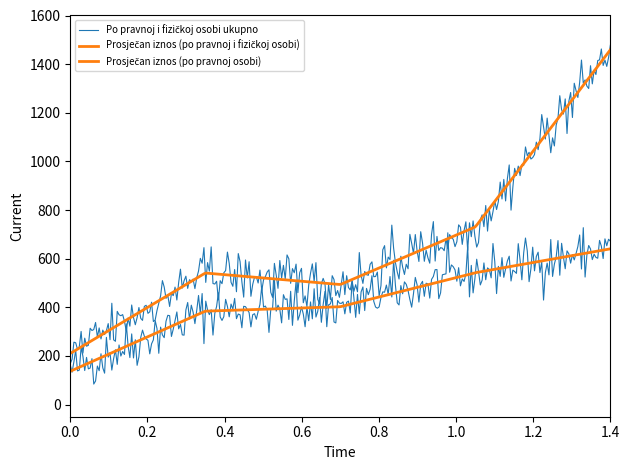

True or false: Po pravnoj osobi and Po pravnoj i fizičkoj osobi ukupno cross at least once.

False